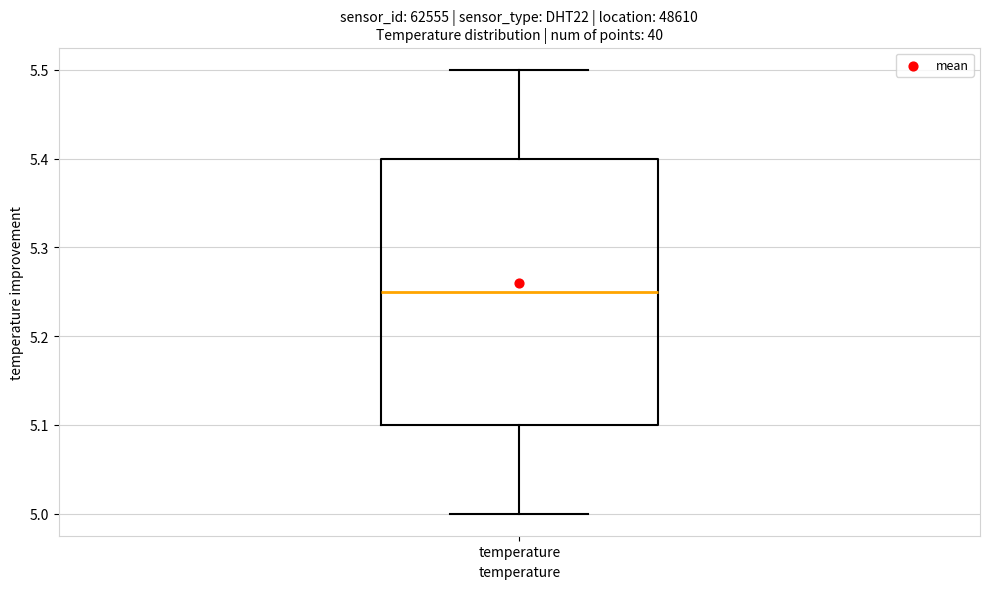

Transcribe this box plot: give where the median line is, the range the box spans, and where the two whiskers end, as read against the y-axis. The values are not printed on the chart, so give them approximately, as read against the axis.

median 5.25, box 5.10 to 5.40, whiskers 5.00 to 5.50